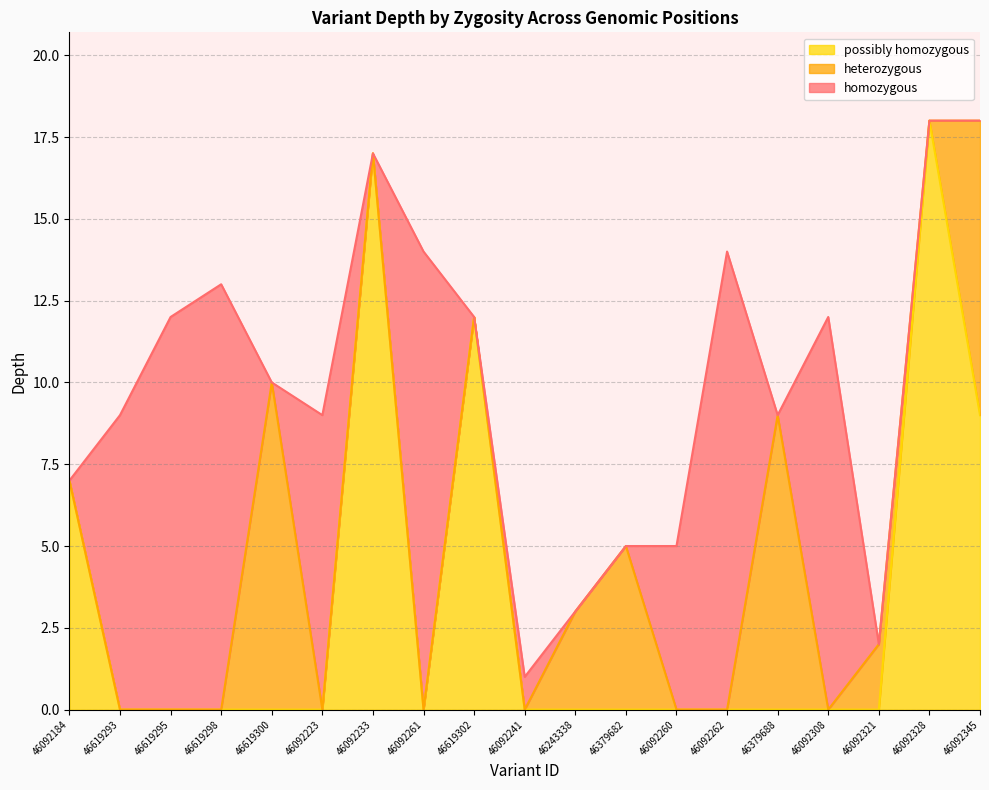

What are all the series names shown in the legend?

possibly homozygous, heterozygous, homozygous